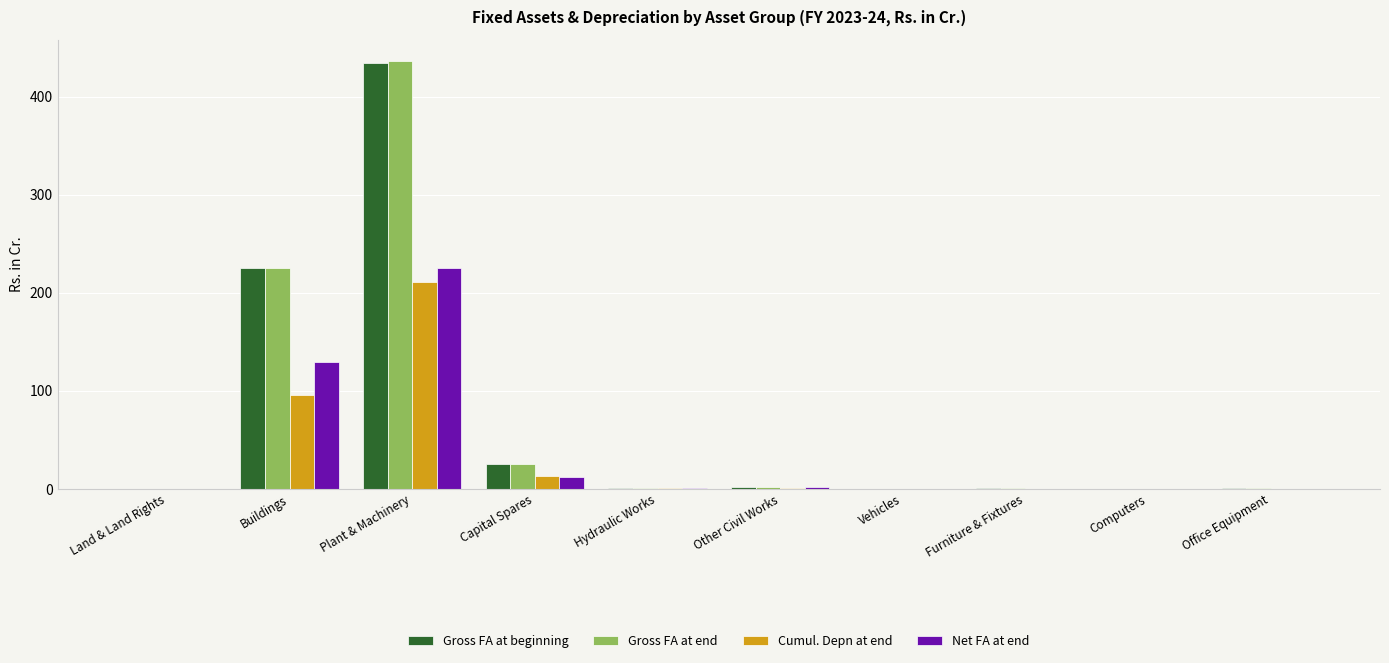

Between Plant & Machinery and Computers, which series saw the biggest shift?

Gross FA at end